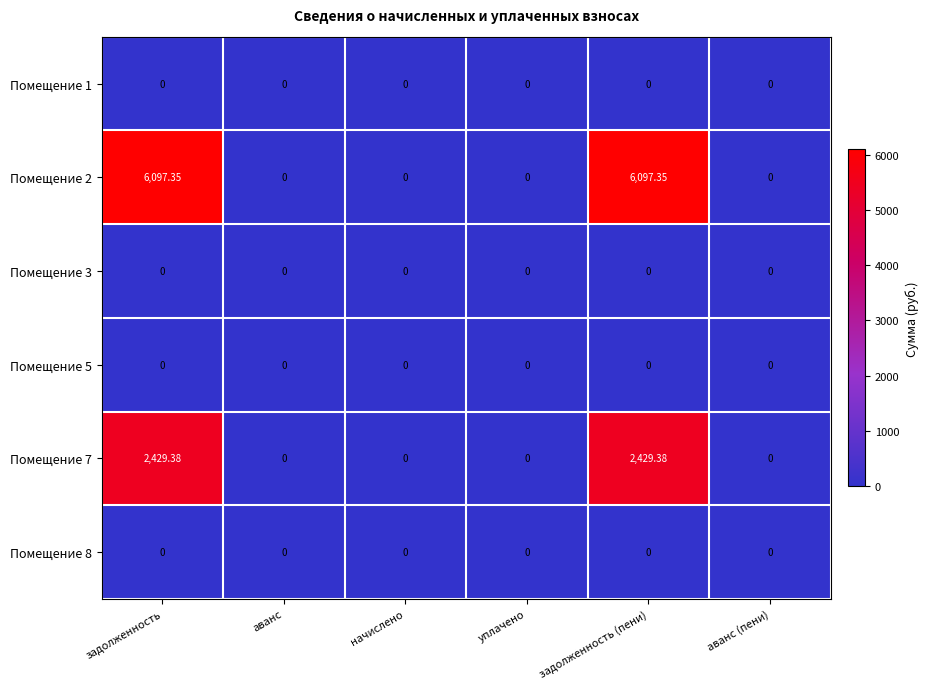

How many categories are shown in the chart?

6